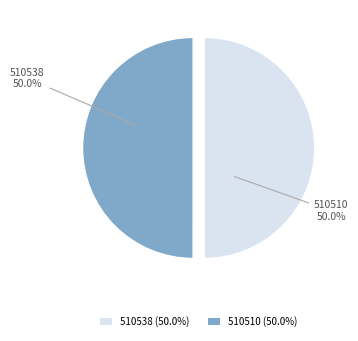

How many segments does this pie chart have?

2